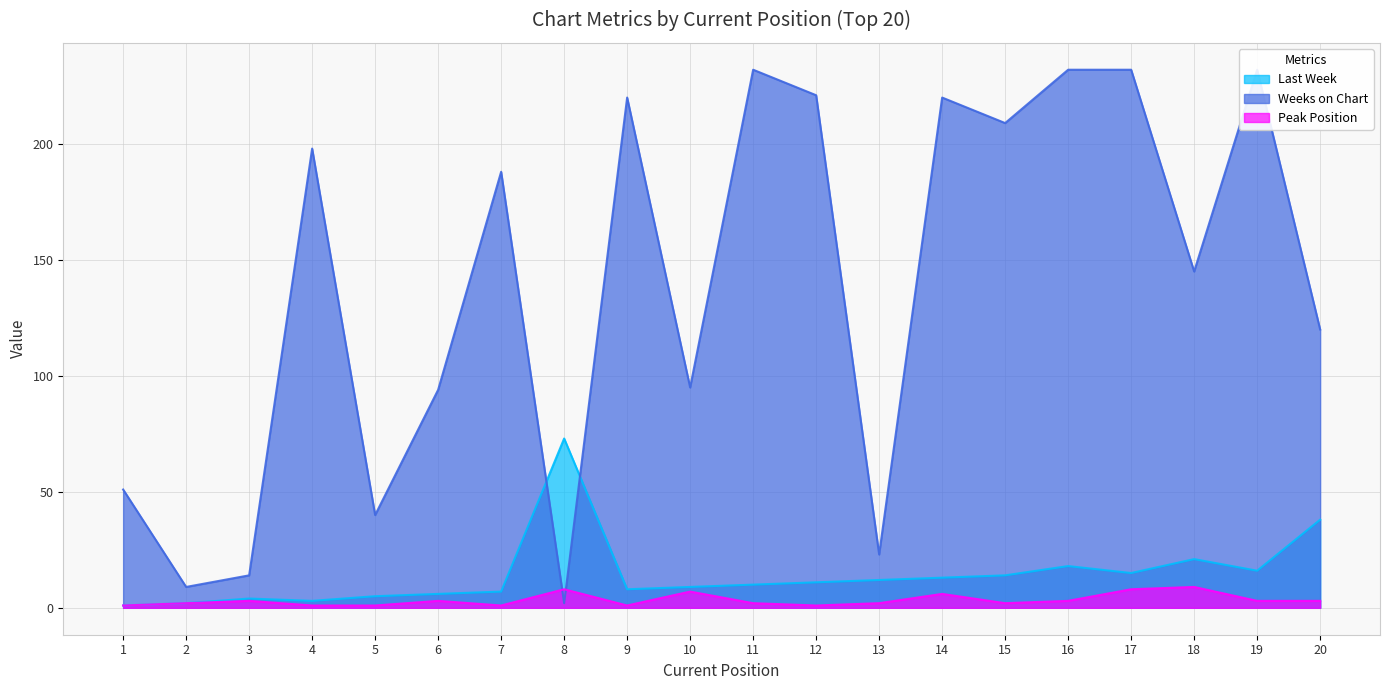

After their last crossing, which series has the higher values: Weeks on Chart or Peak Position?

Weeks on Chart